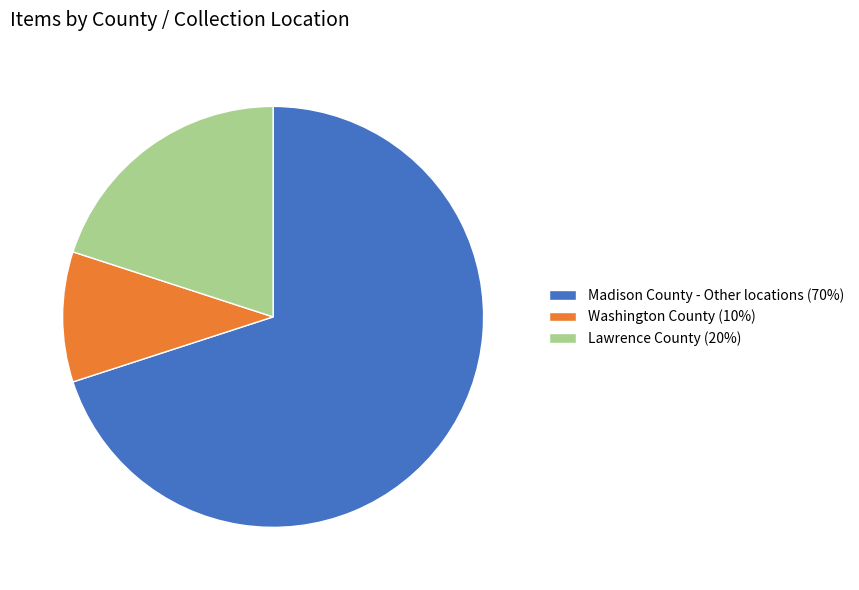

The Washington County (10%) slice represents 1% of the pie. True or false?

False